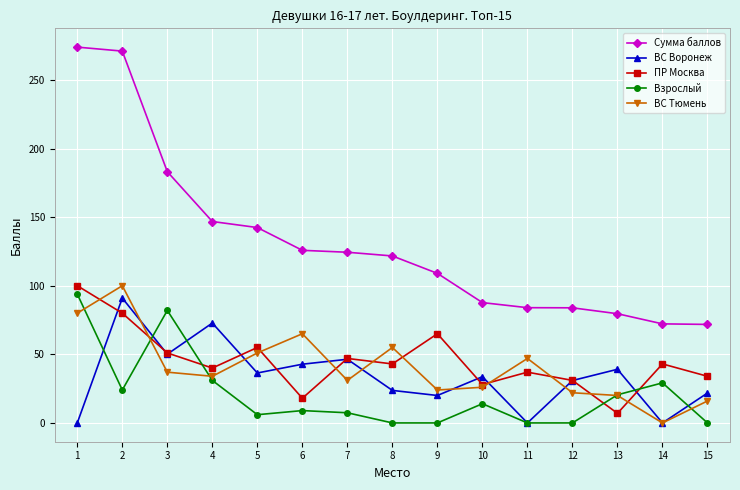

What is the difference between the highest and lowest values at 8?

121.7